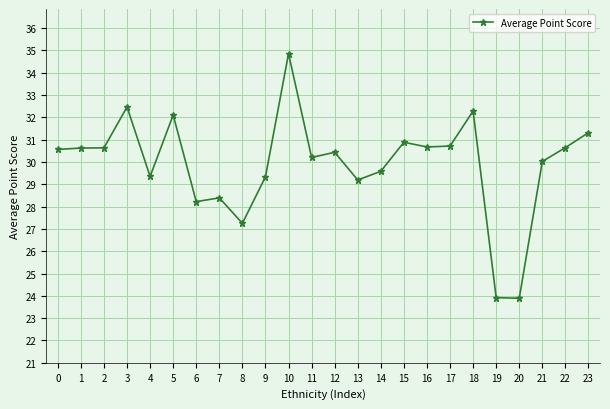

What is the maximum value shown in the chart?

34.9